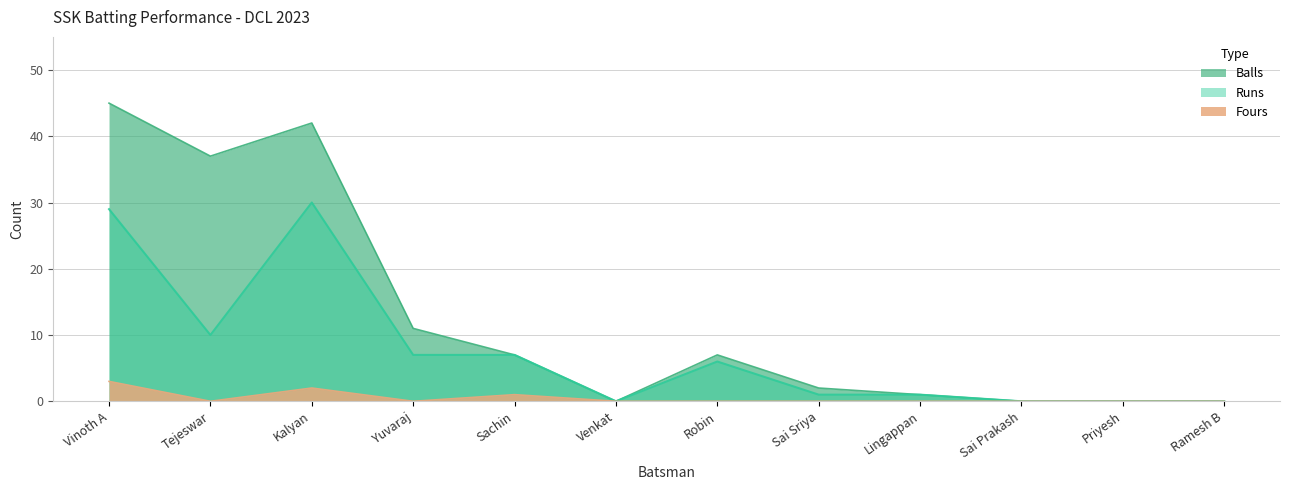

Rank the categories by Balls value from lowest to highest.

Venkat, Sai Prakash, Priyesh, Ramesh B, Lingappan, Sai Sriya, Sachin, Robin, Yuvaraj, Tejeswar, Kalyan, Vinoth A